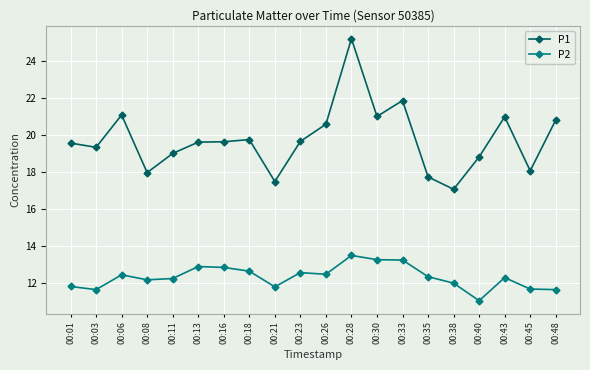

How many lines are shown in the chart?

2